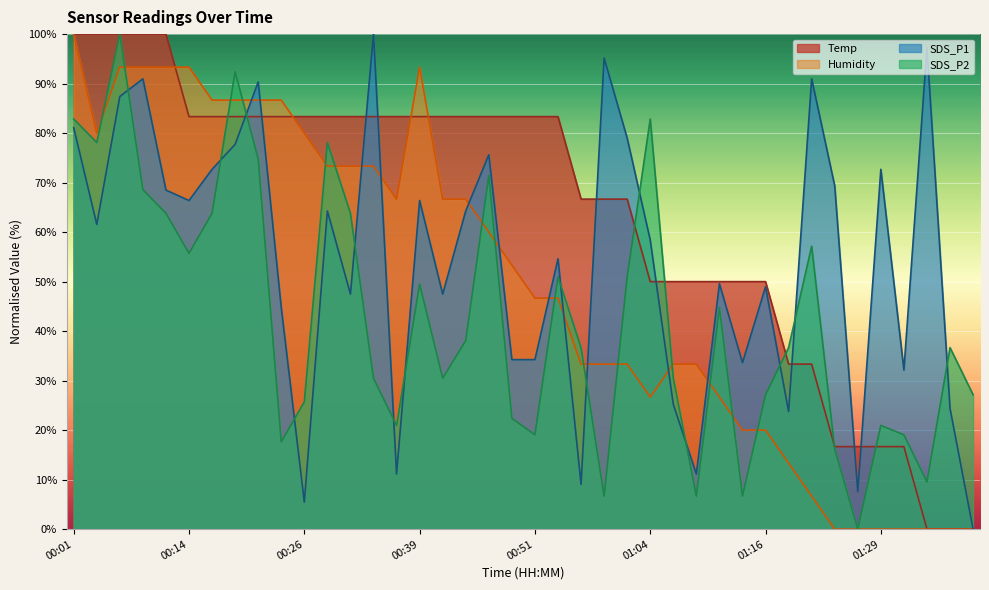

What is the sum of all SDS_P1 values?

2174.8